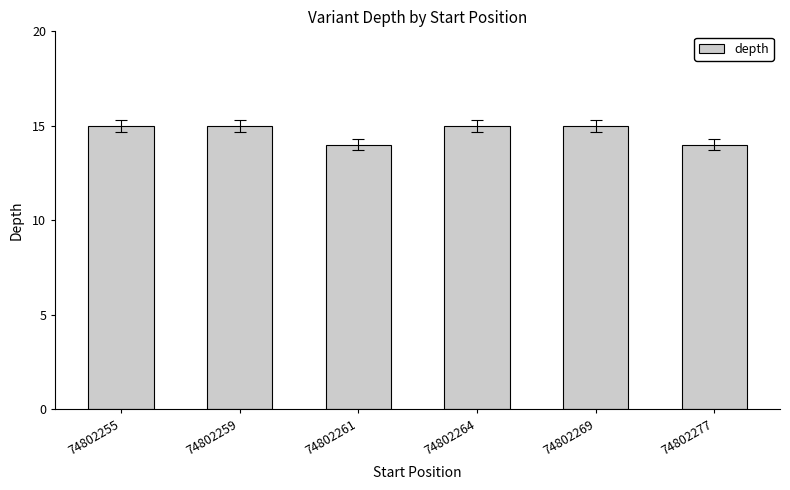

How many series are shown in this chart?

1